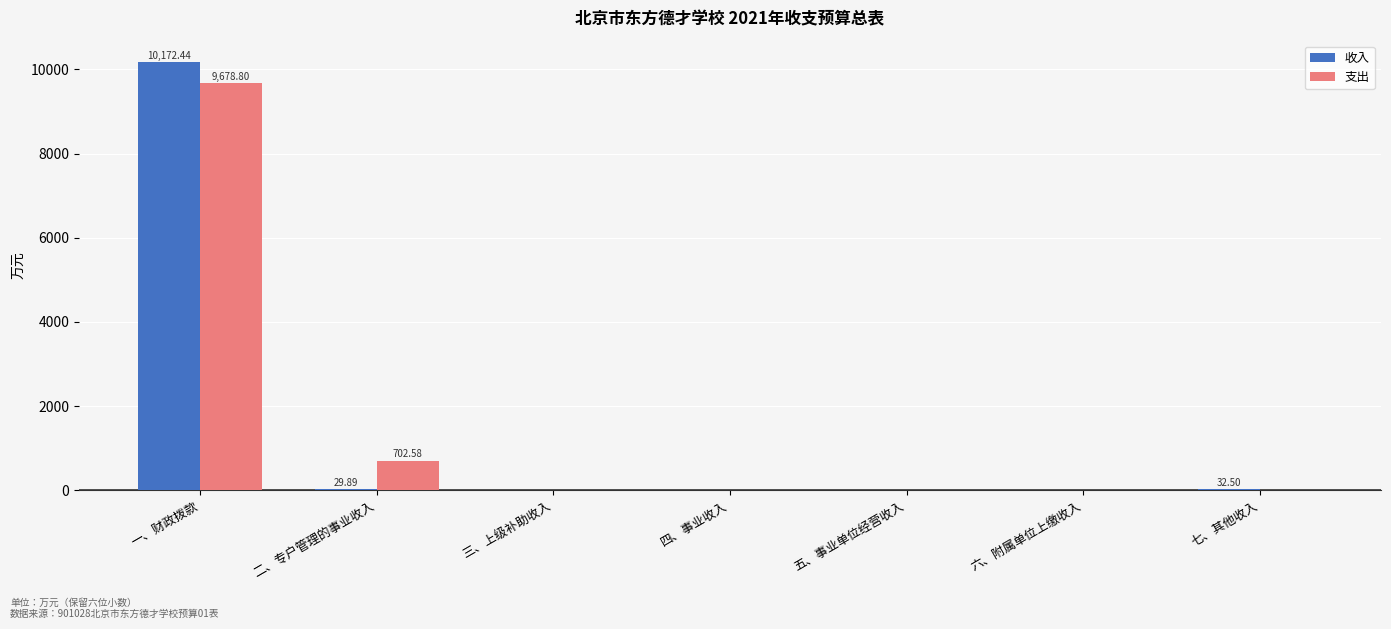

Where is 支出 nearest to the value 4839?

二、专户管理的事业收入